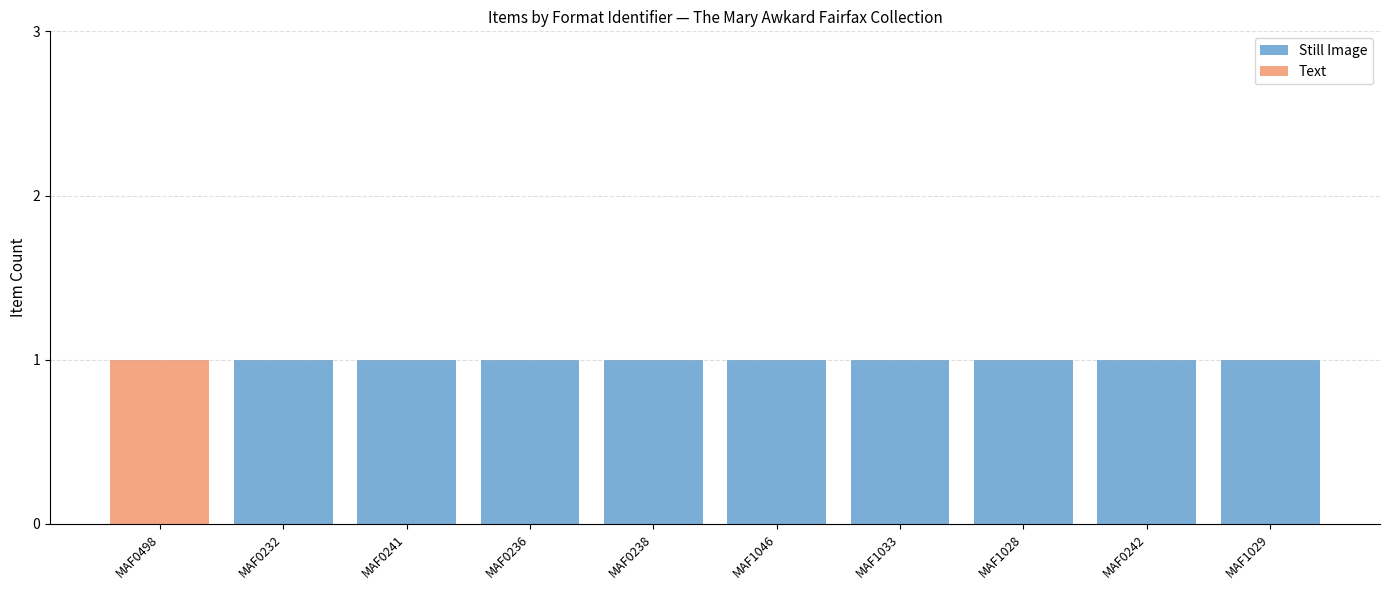

Does the chart contain stacked bars?

Yes